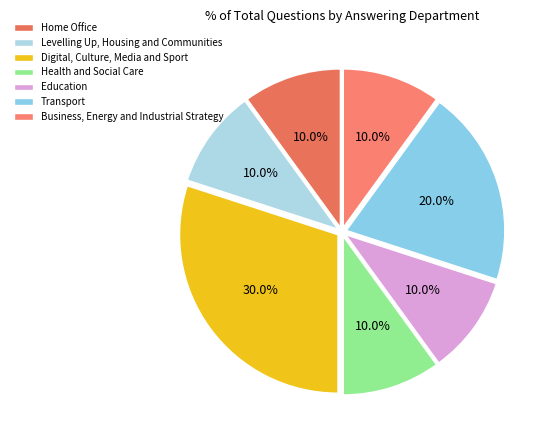

Is there any slice that represents more than half of the pie?

No